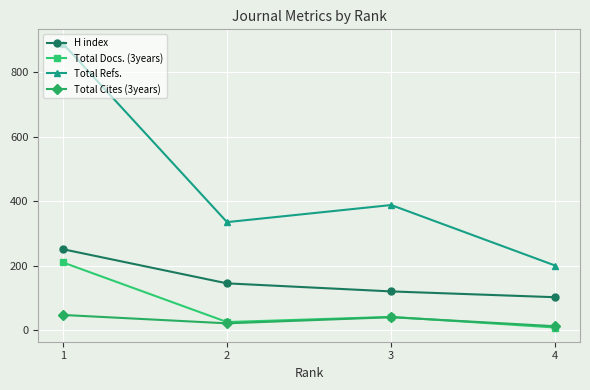

At which category does the chart reach its peak across all series?

1